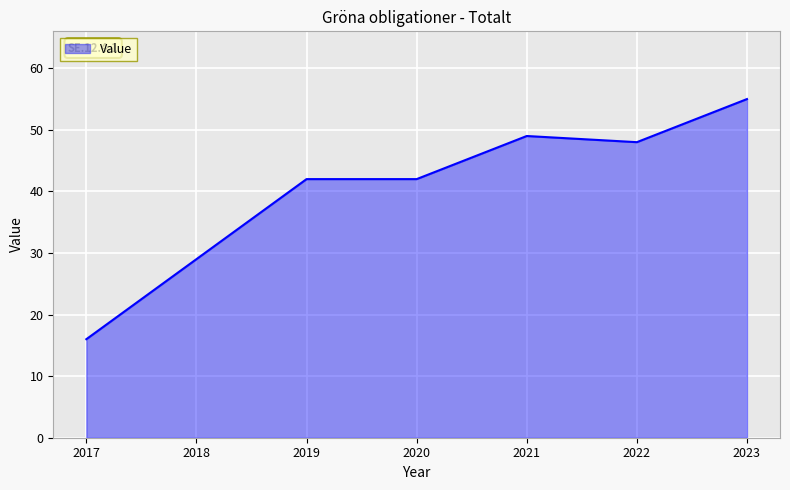

True or false: the data shows 86 at 2022.

False